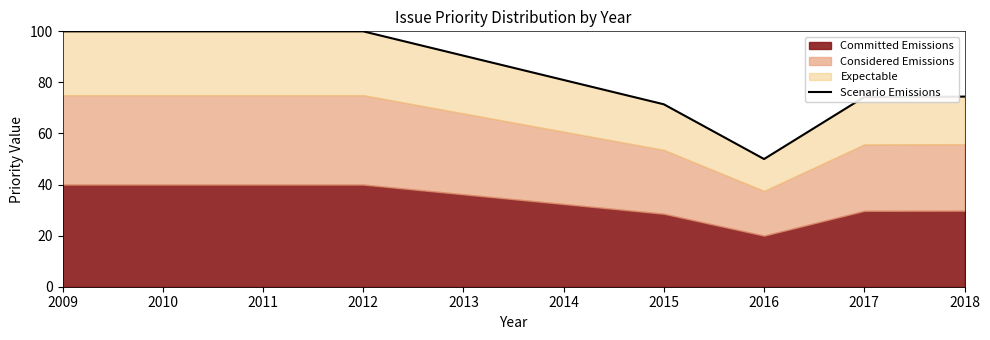

True or false: the data has more than 0 interior local peaks.

False